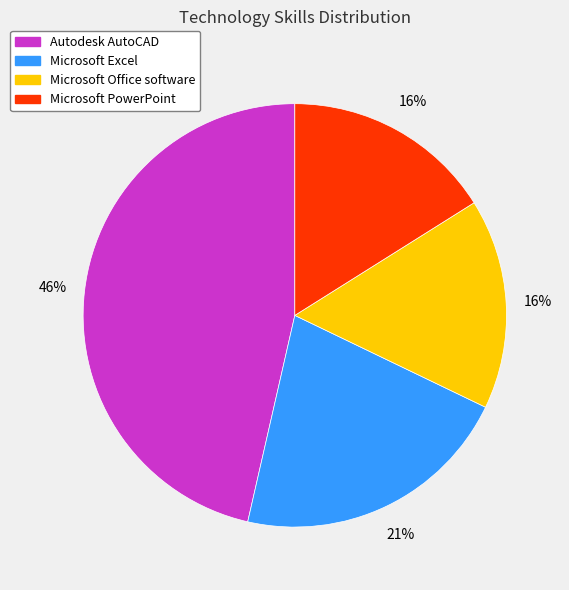

Between Microsoft PowerPoint and Microsoft Excel, which is larger?

Microsoft Excel